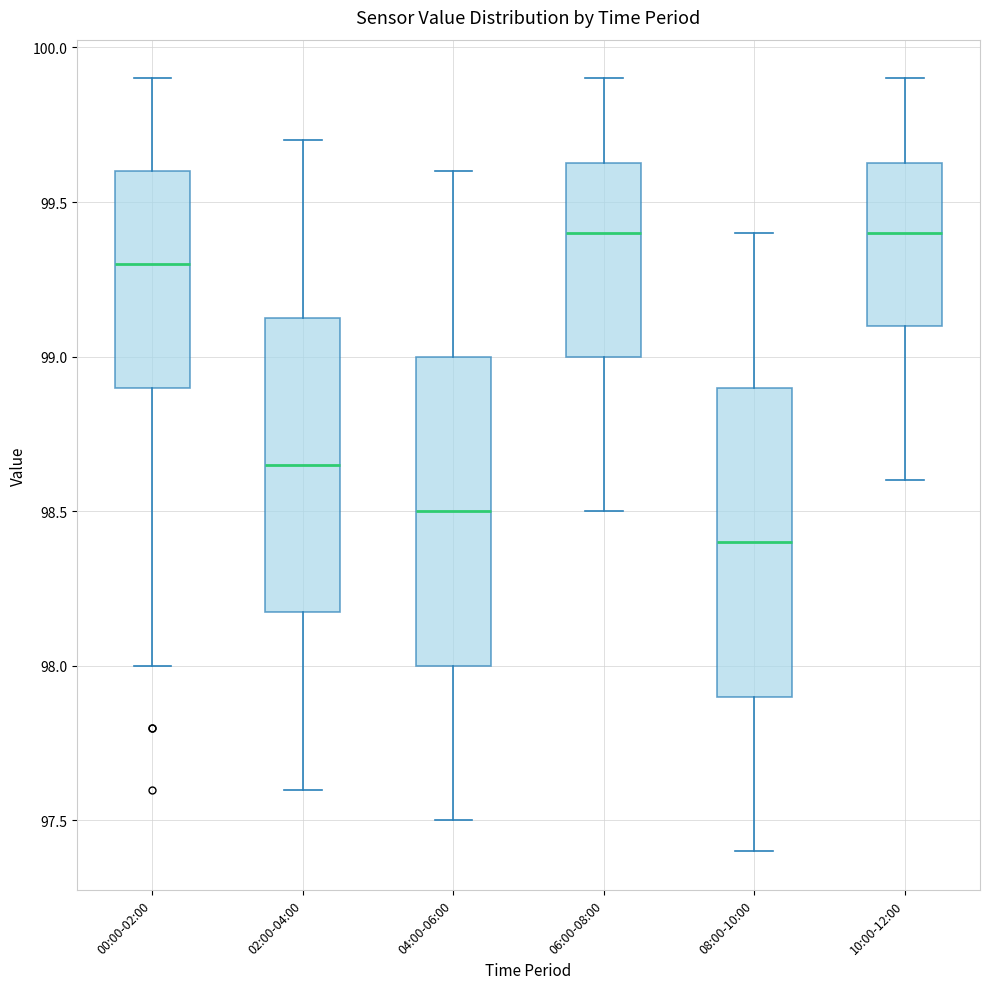

Where does the lower whisker of the box for 02:00-04:00 end on the y-axis? The values are not printed on the chart, so give them approximately, as read against the axis.

97.60